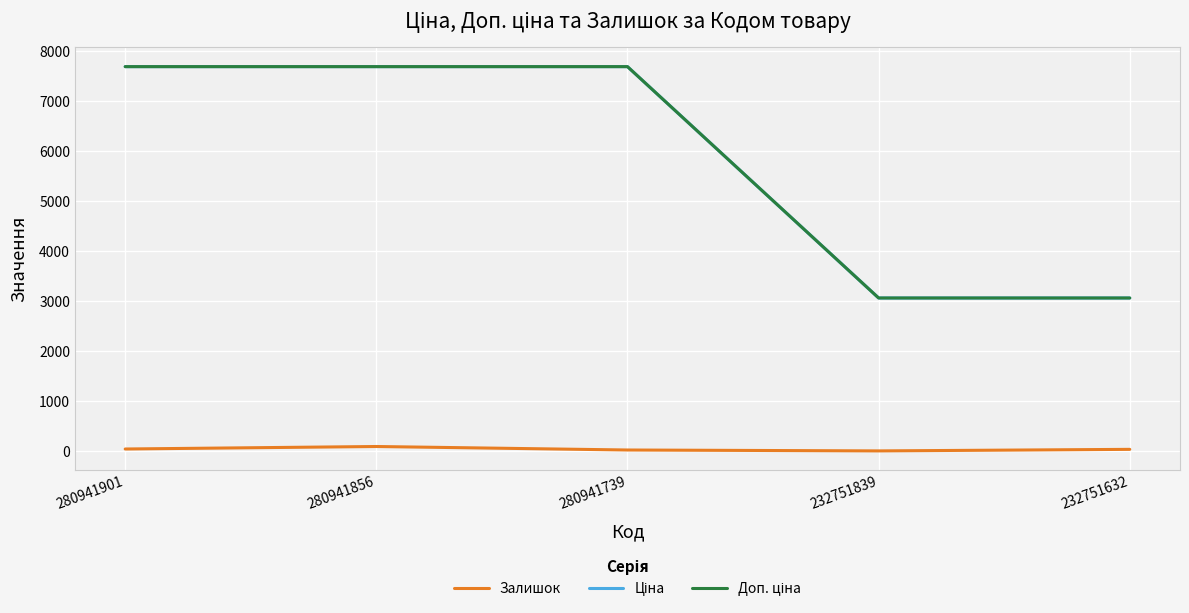

Is it true that Залишок equals 19.0 at 280941739?

True